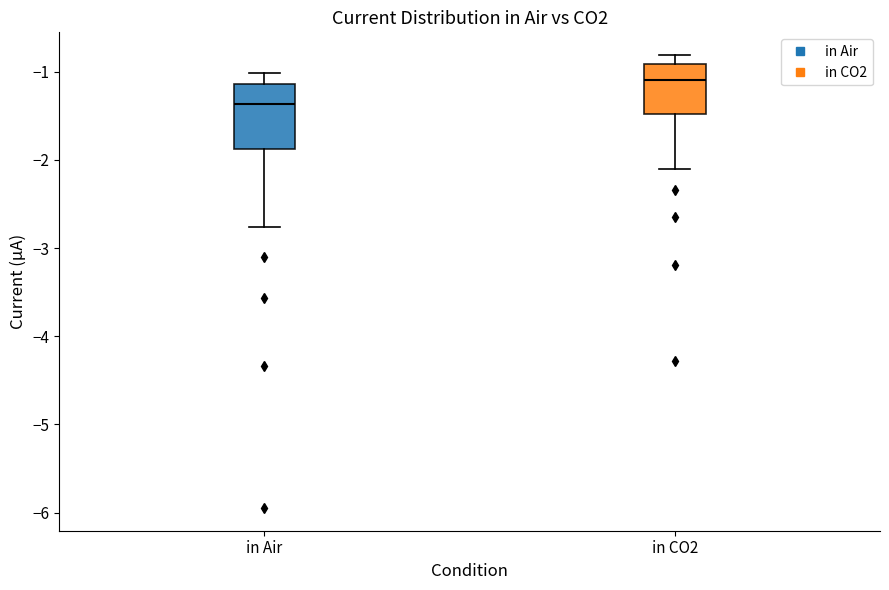

Which box is the tallest, from its lower edge to its upper edge?

in Air